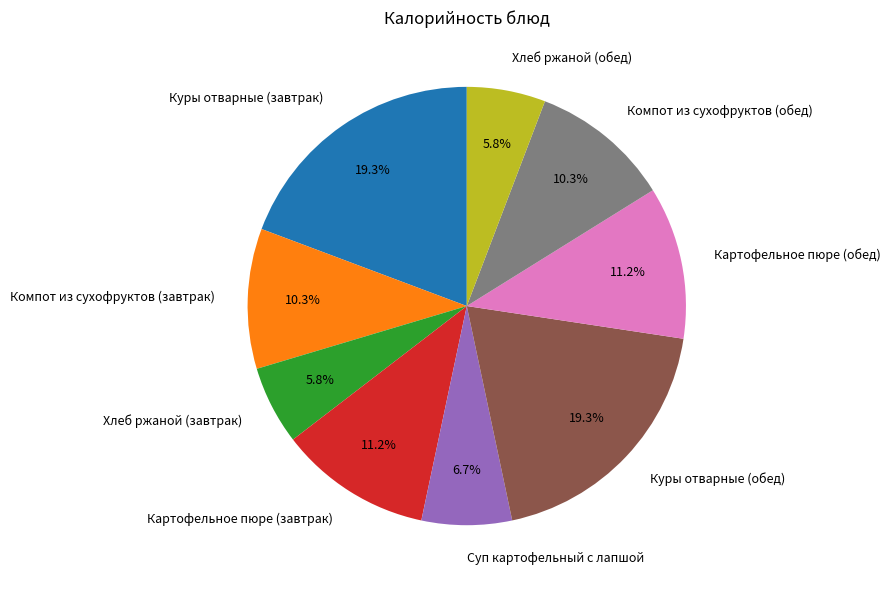

To the nearest percent, what is the average slice percentage?

11%